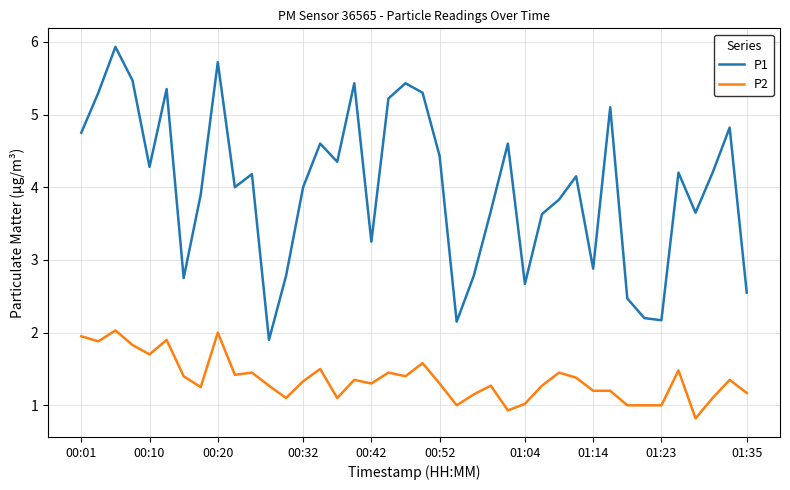

True or false: P1 has more than 2 points higher than both neighbors.

True